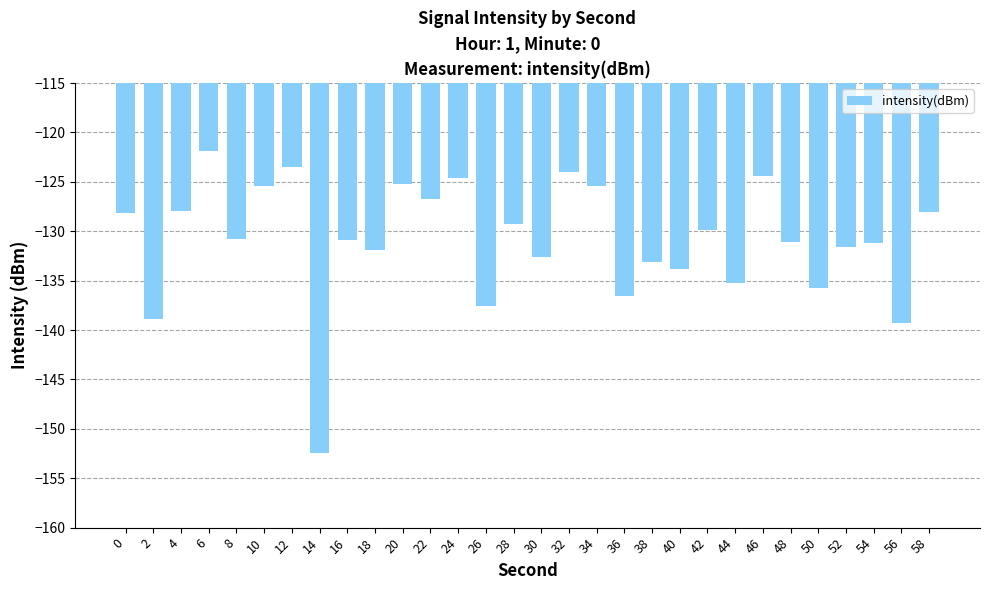

What is the approximate value at 22?

-126.7